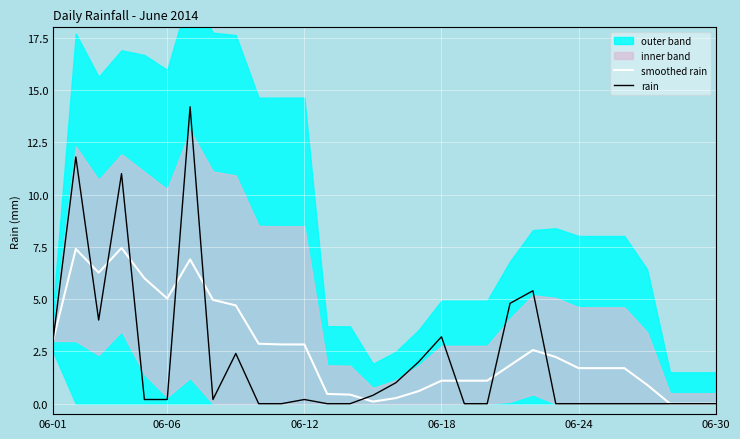

What is the total value across all series at 12?

0.5